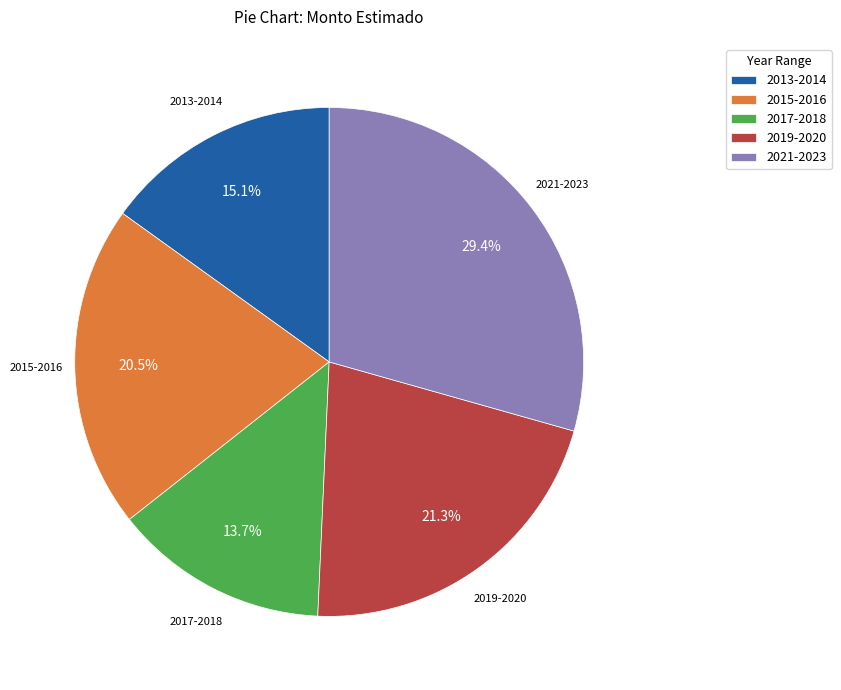

Do 2021-2023 and 2013-2014 together represent more than half of the pie?

No